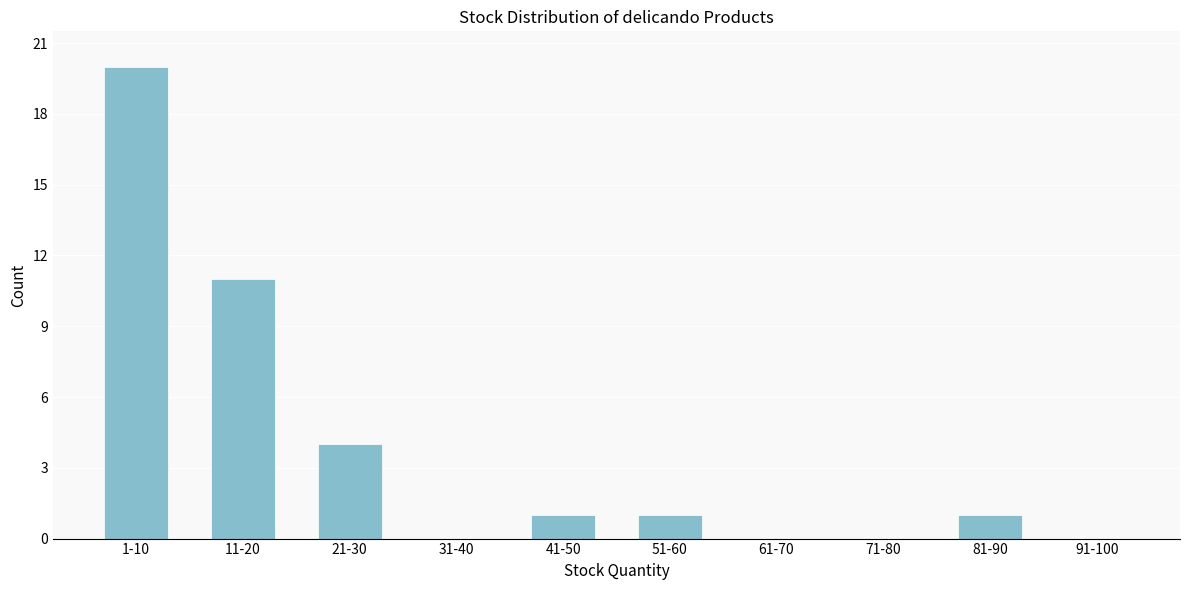

Reading right to left, transcribe all the data shown in this chart.

91-100=0	81-90=1	71-80=0	61-70=0	51-60=1	41-50=1	31-40=0	21-30=4	11-20=11	1-10=20